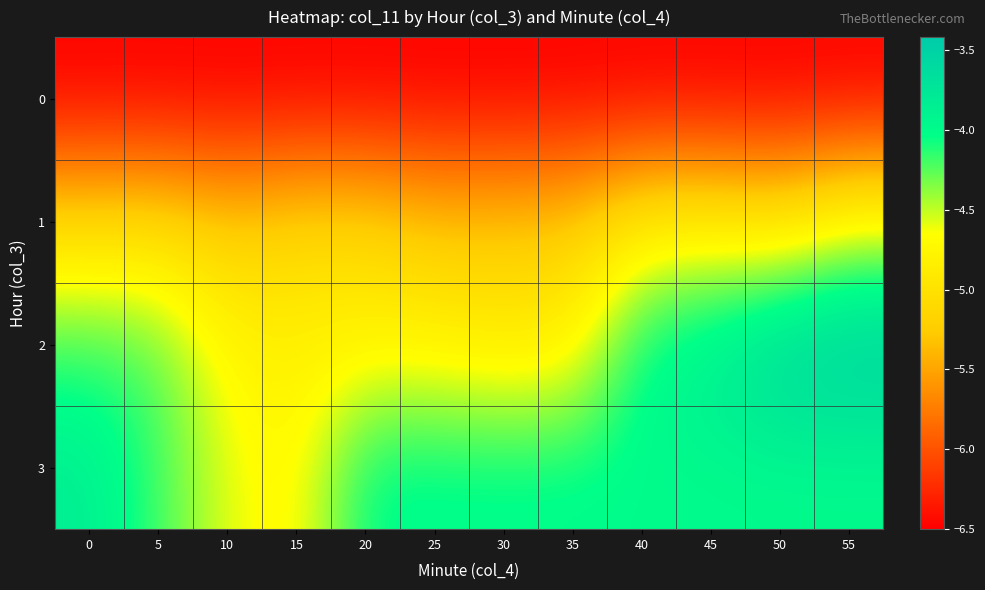

List the series in order of their peak value, highest first.

2, 3, 1, 0